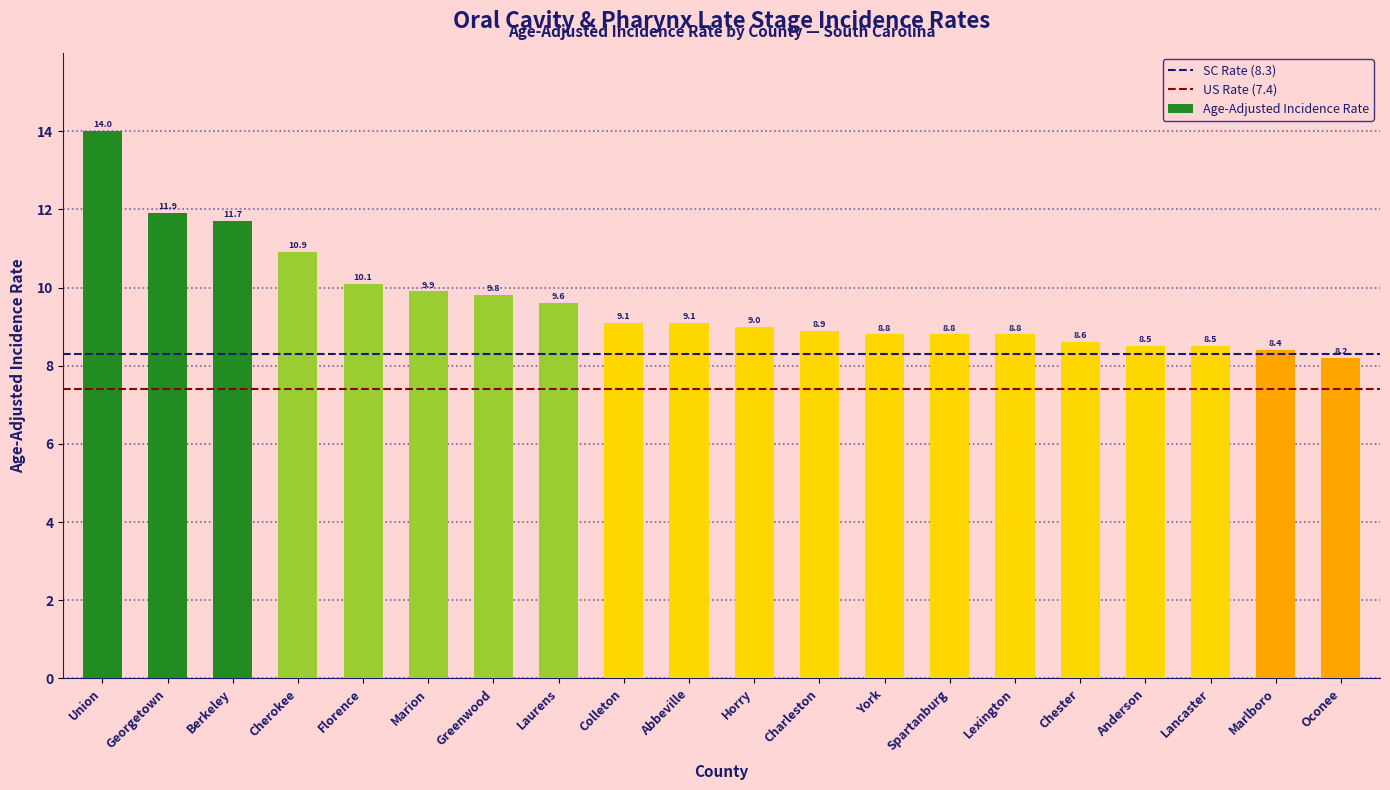

At which label is the value closest to 11?

Cherokee